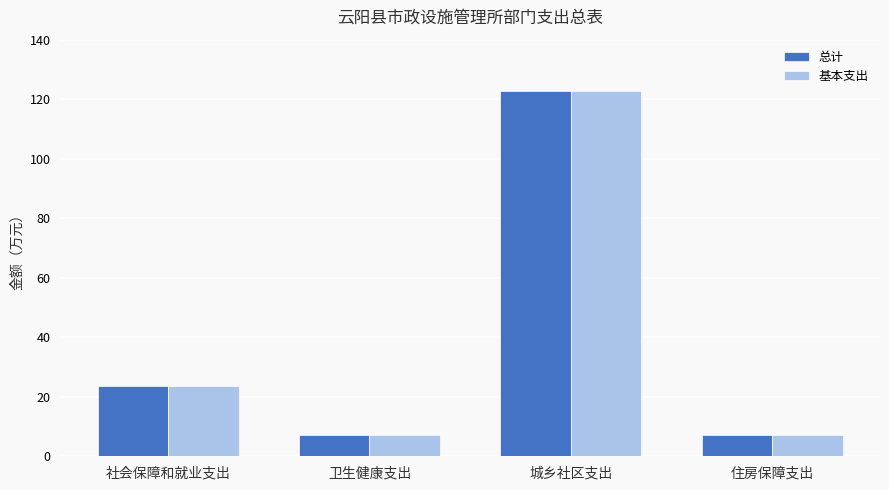

Which category has the highest value across all series?

城乡社区支出